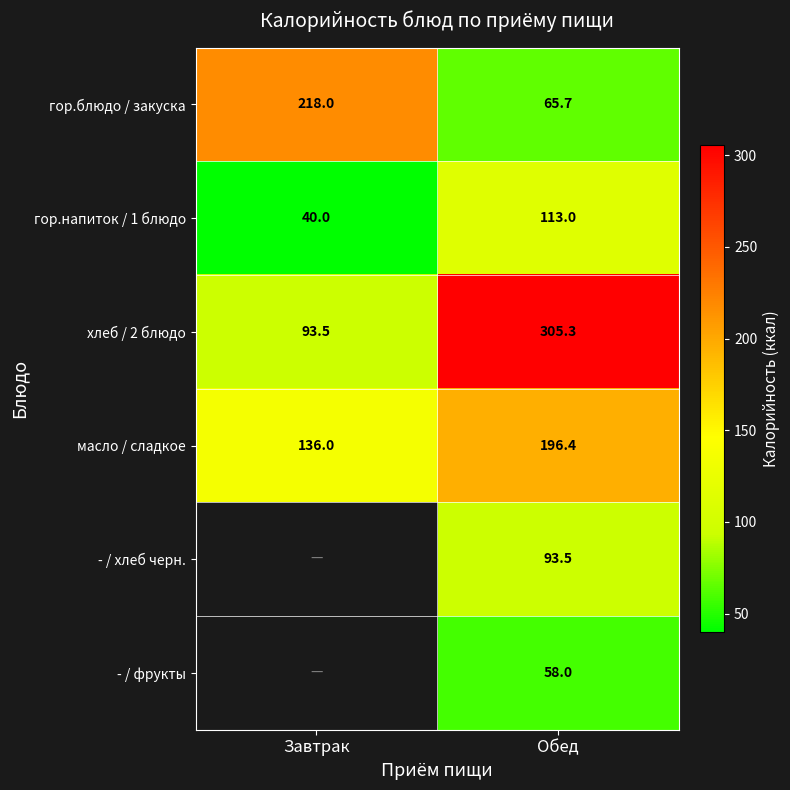

How many categories are shown in the chart?

2